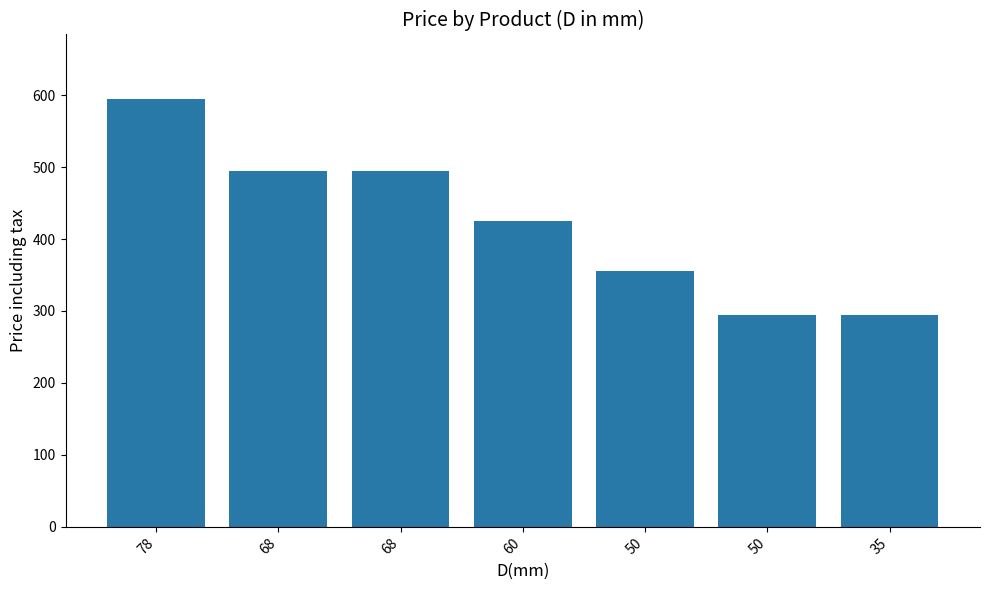

List the labels in order of value, smallest first.

50, 35, 50, 60, 68, 68, 78